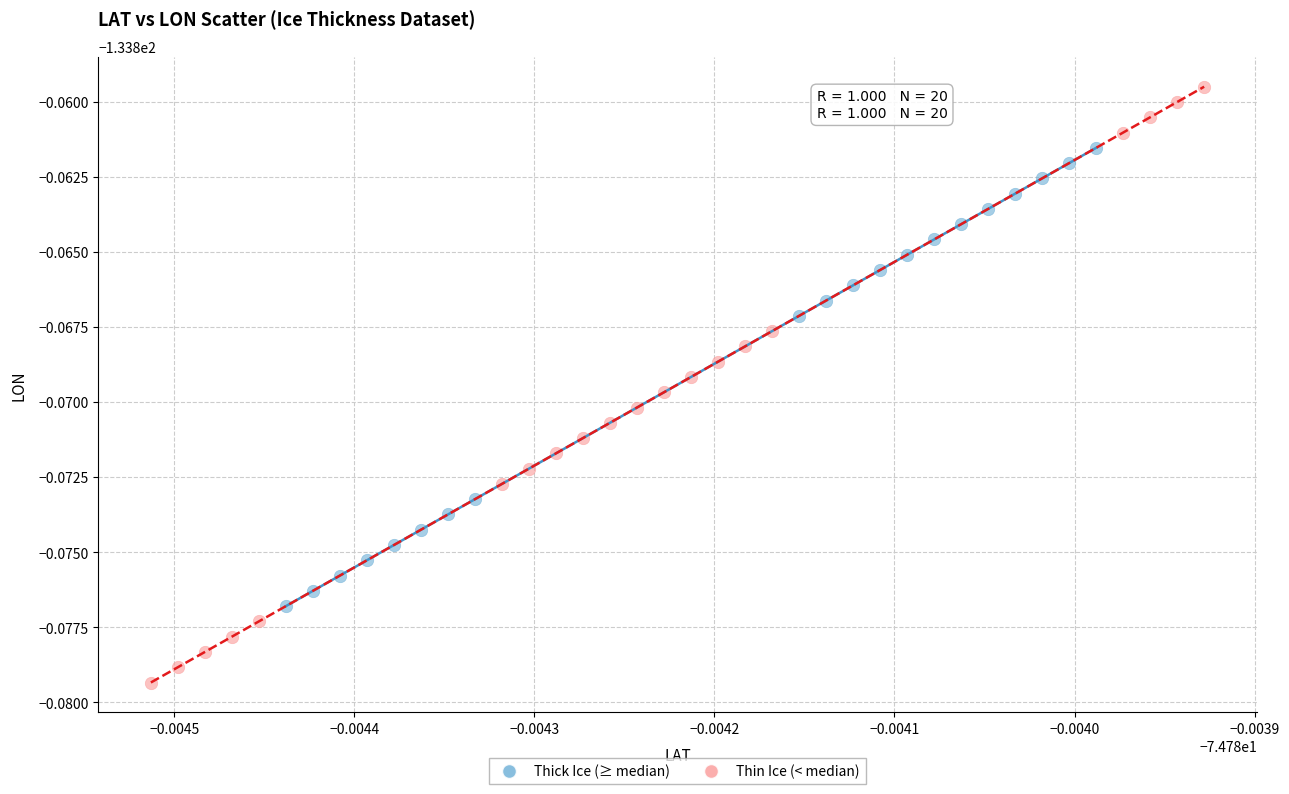

What are all the series names shown in the legend?

Thick Ice (≥ median), Thin Ice (< median)